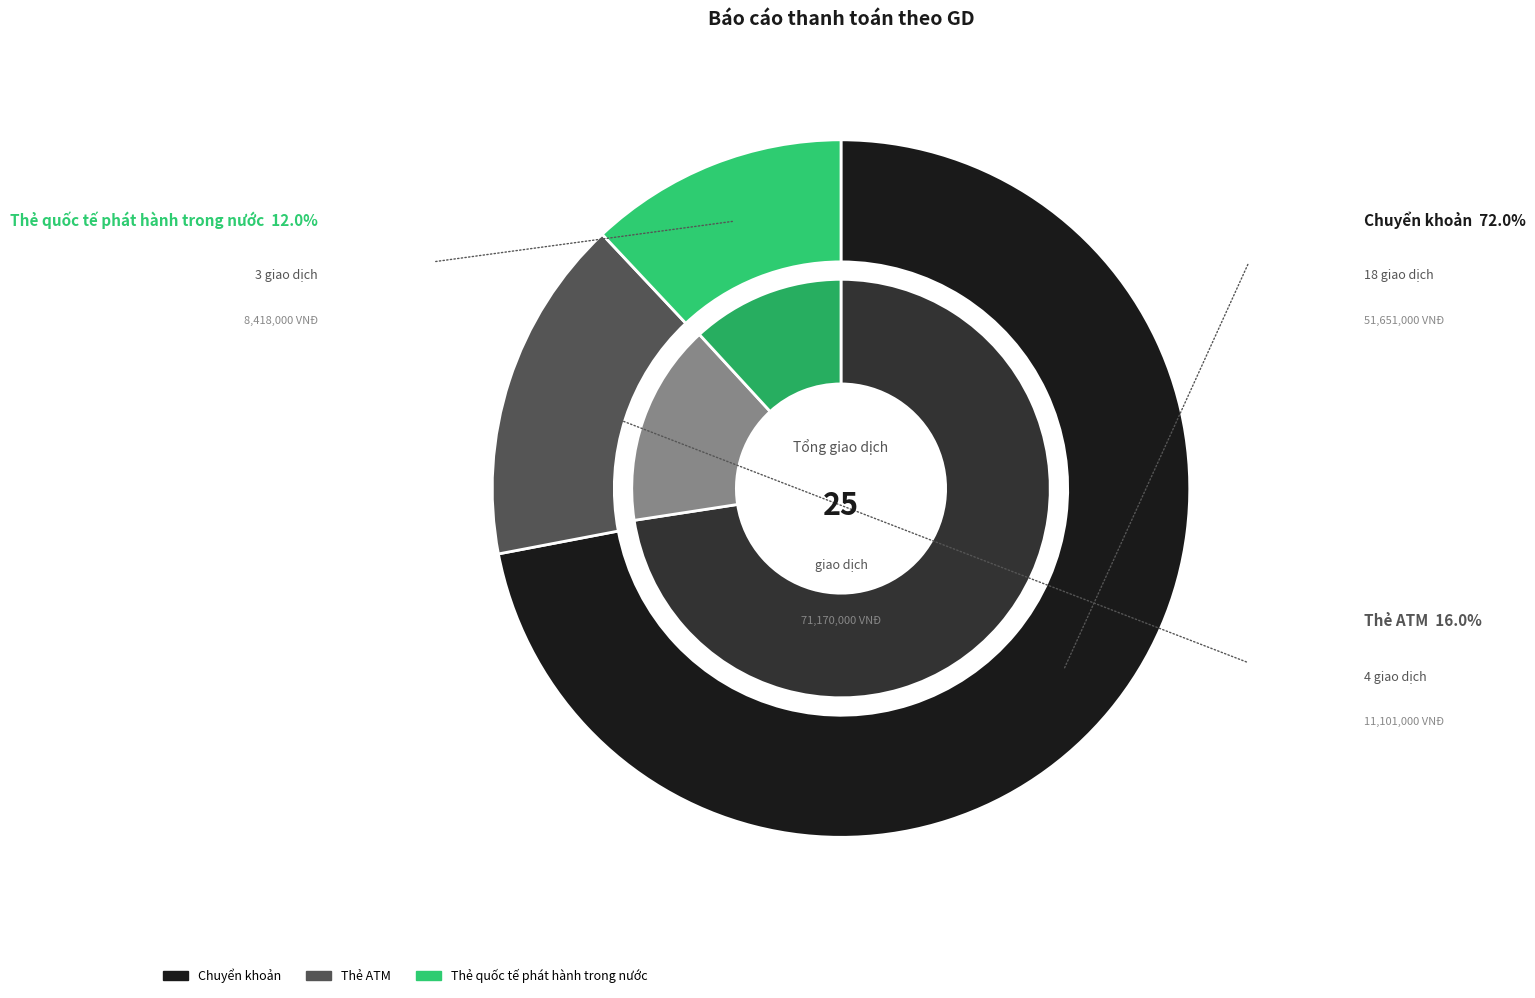

Count the number of slices in the pie.

3